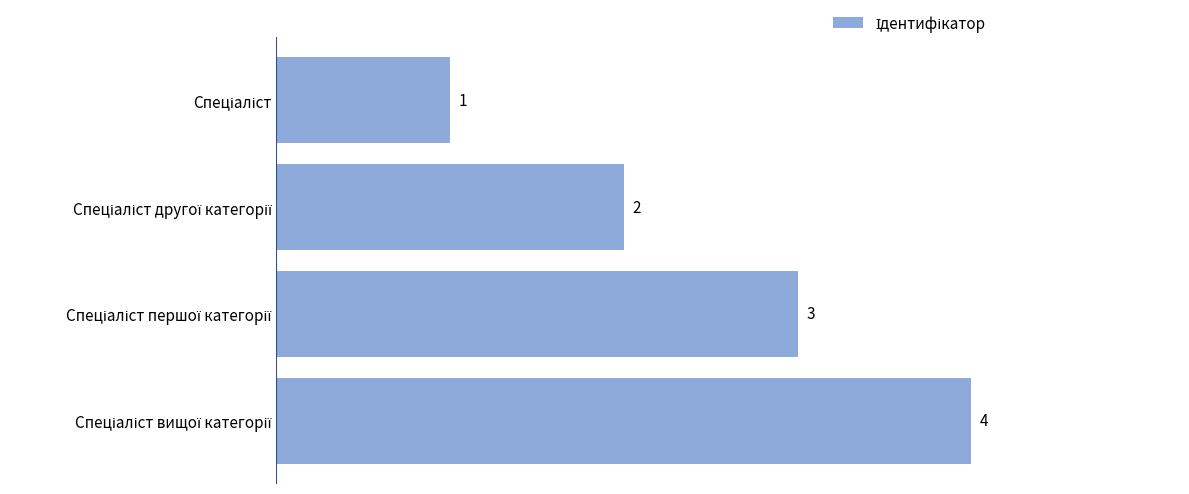

What is the sum of all values?

10